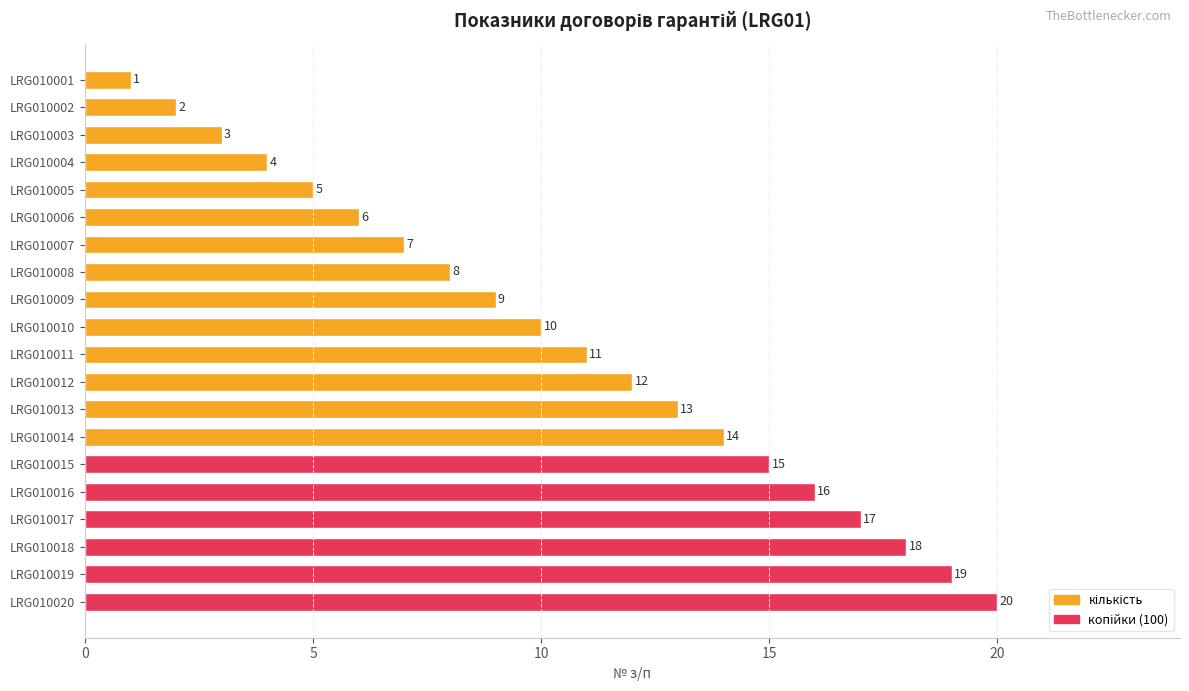

Rank the categories by value from highest to lowest.

LRG010020, LRG010019, LRG010018, LRG010017, LRG010016, LRG010015, LRG010014, LRG010013, LRG010012, LRG010011, LRG010010, LRG010009, LRG010008, LRG010007, LRG010006, LRG010005, LRG010004, LRG010003, LRG010002, LRG010001